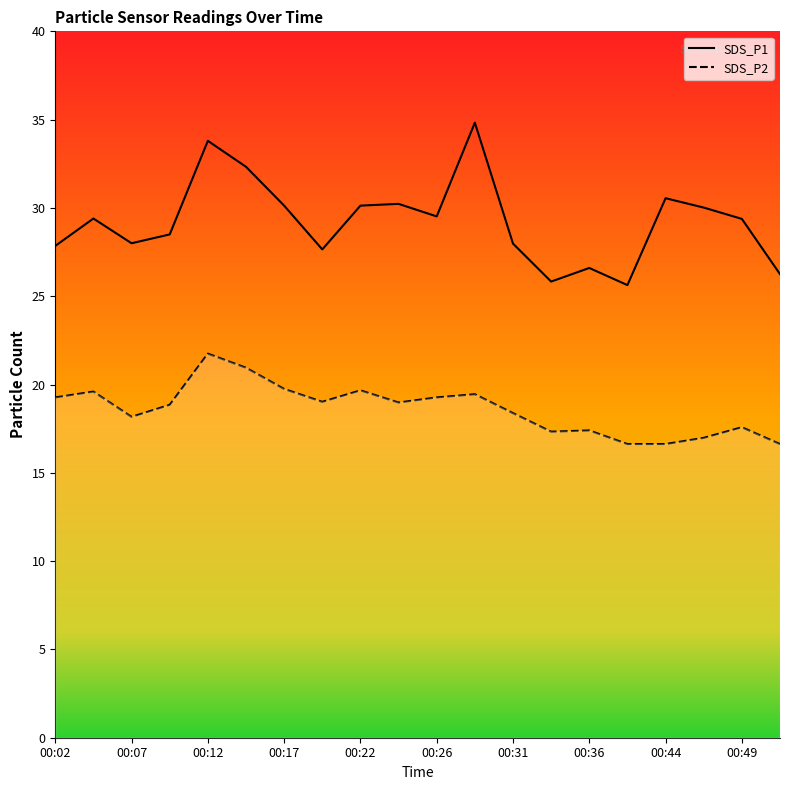

At which category is the sum across all series the highest?

00:12